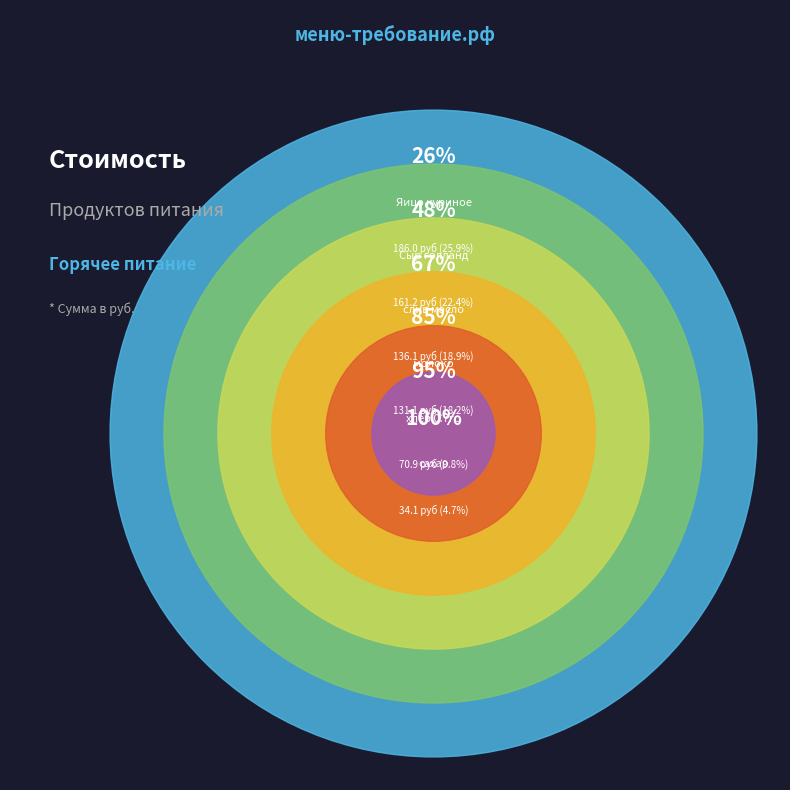

Which category has the biggest portion of the pie?

Яицо куриное